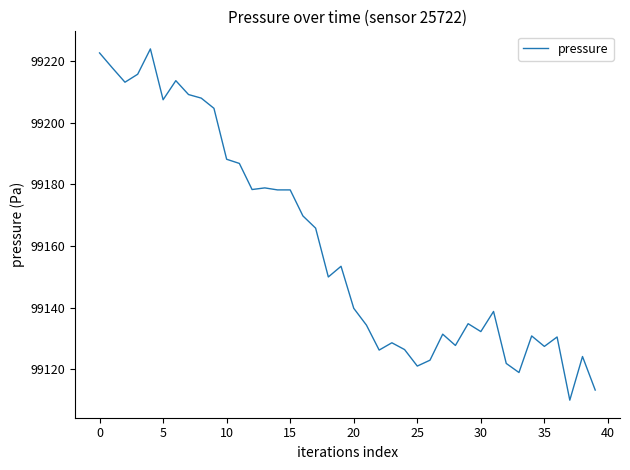

How many distinct data groups are displayed?

1